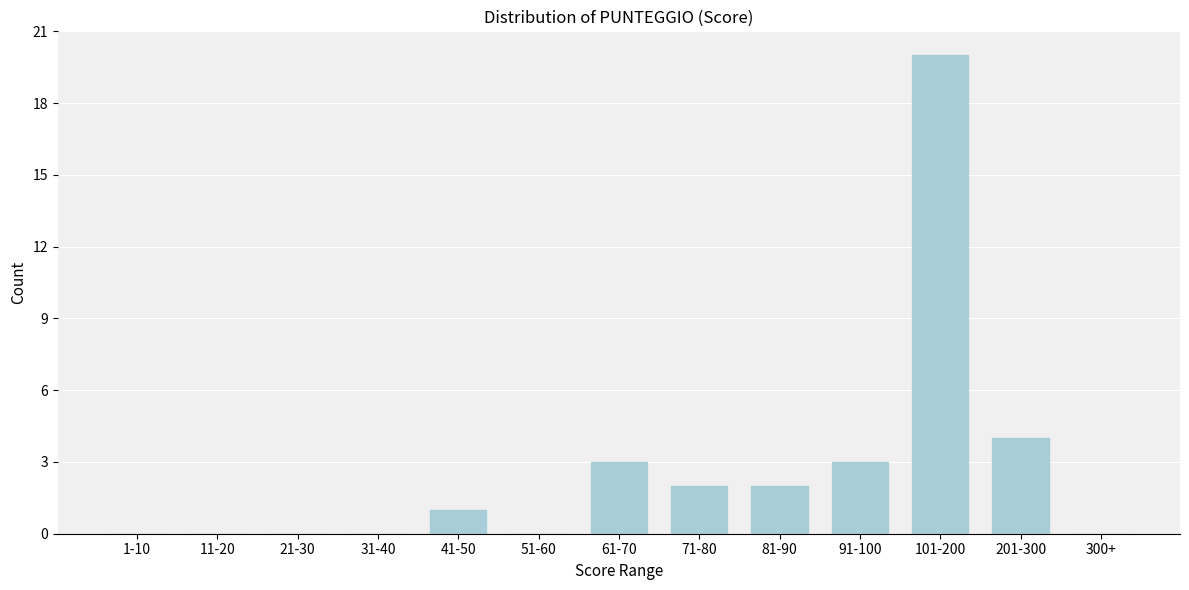

Reading right to left, extract all data points from this chart.

300+=0	201-300=4	101-200=20	91-100=3	81-90=2	71-80=2	61-70=3	51-60=0	41-50=1	31-40=0	21-30=0	11-20=0	1-10=0